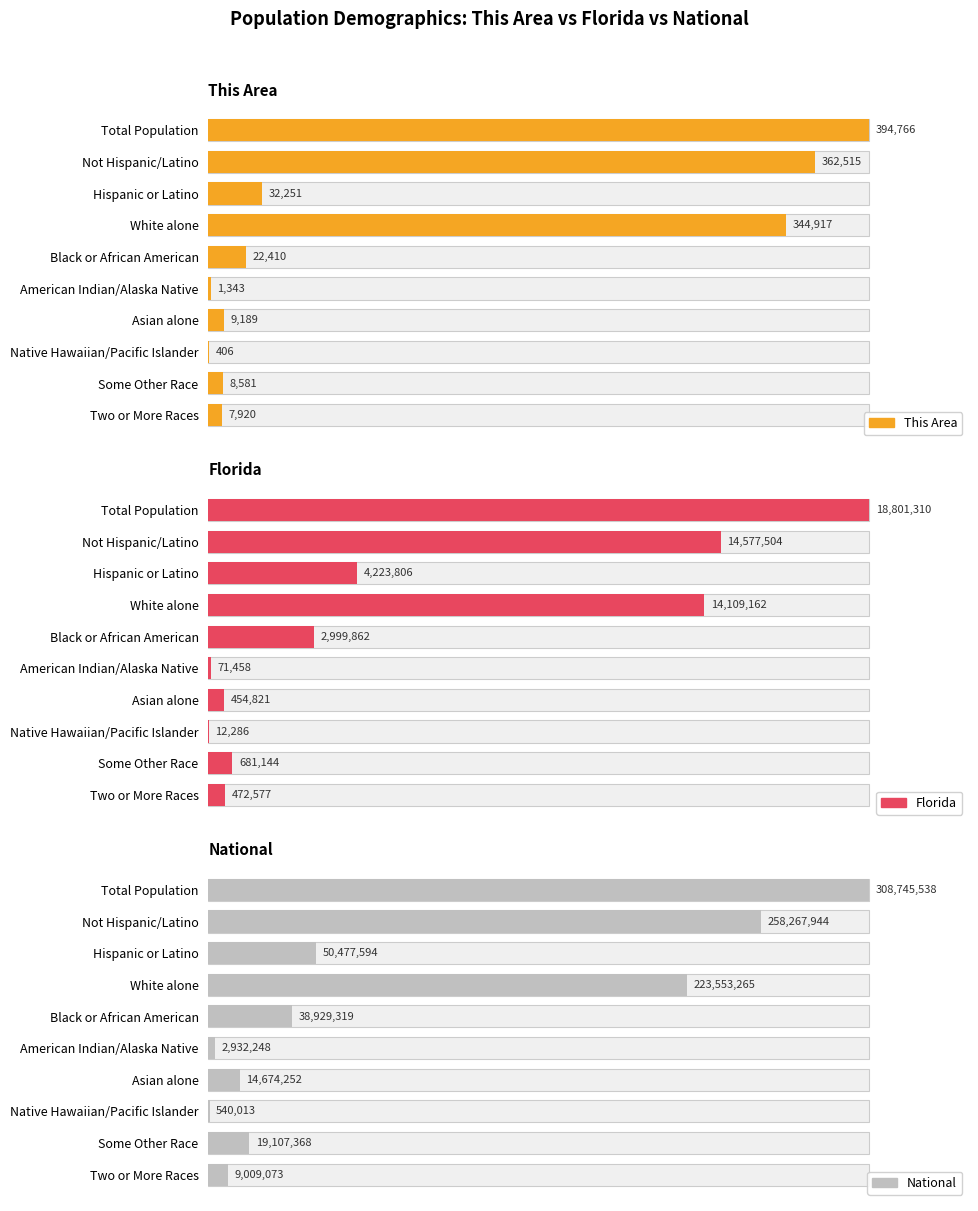

Between Asian alone and Two or More Races, which series saw the biggest shift?

National